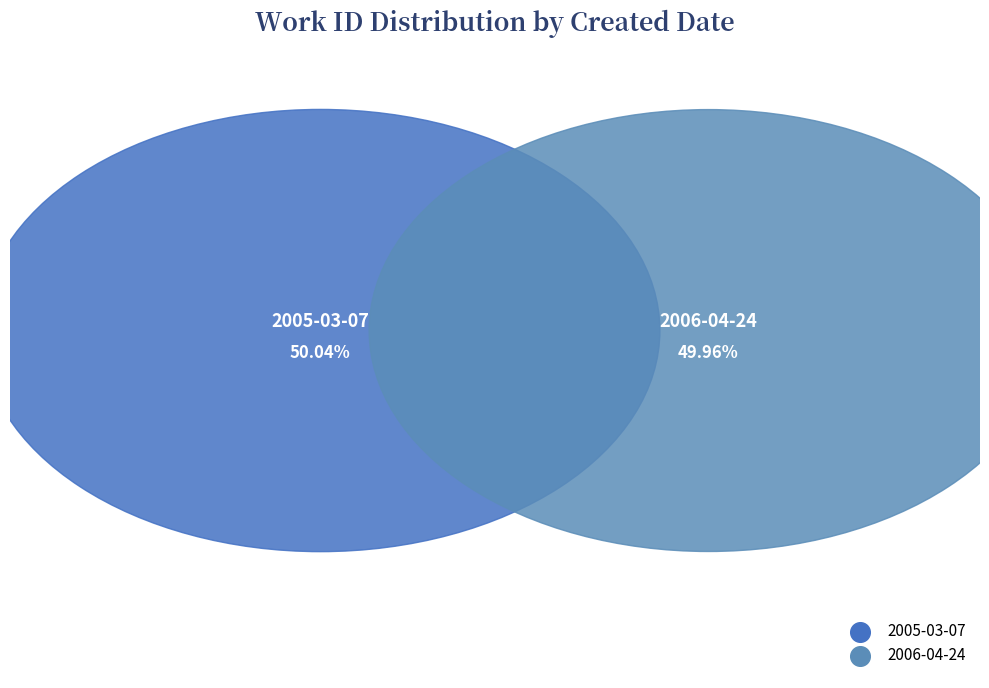

Is it true that 2005-03-07 is 60% of the pie?

False